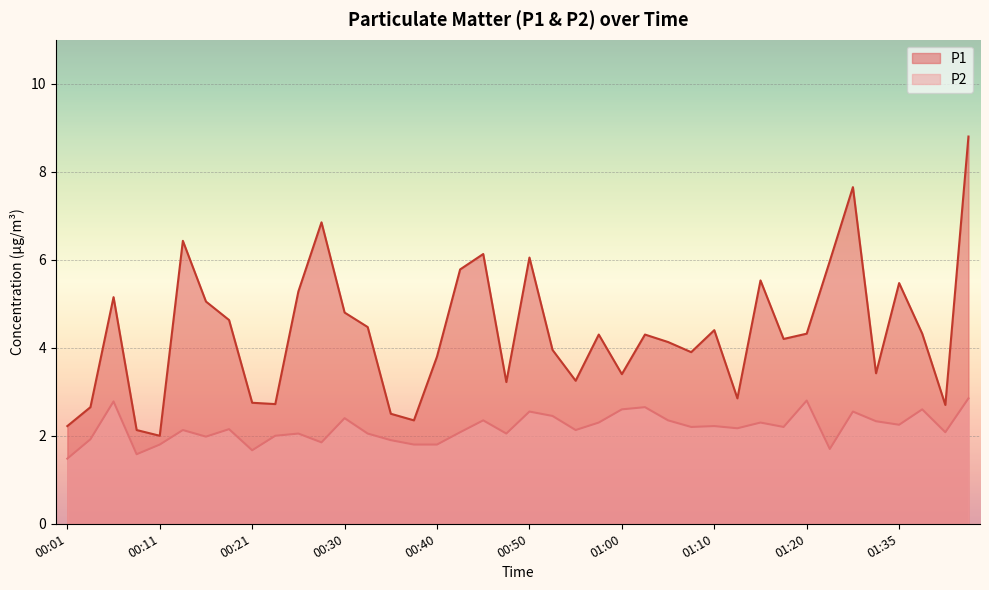

True or false: P1 and P2 cross at least once.

False